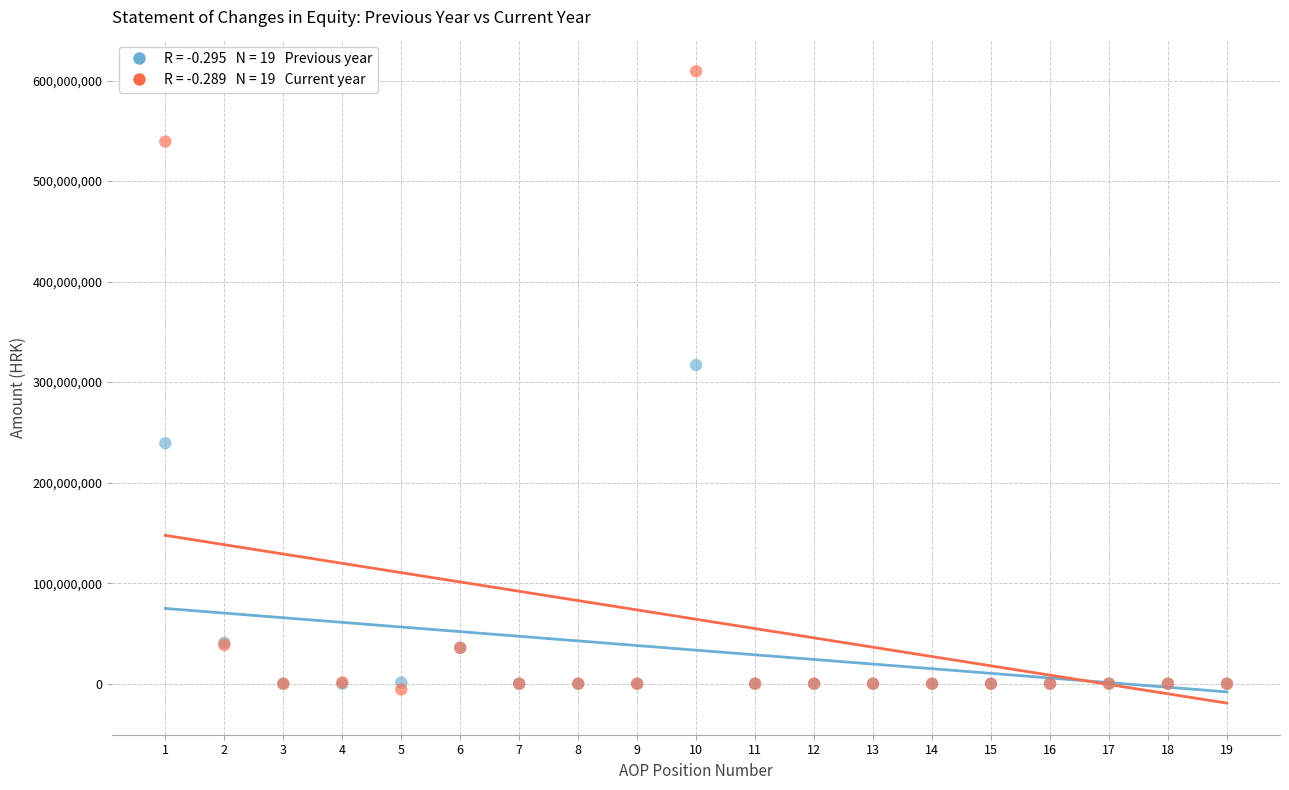

Across all series, what Y value is closest to 301777324?

316959432